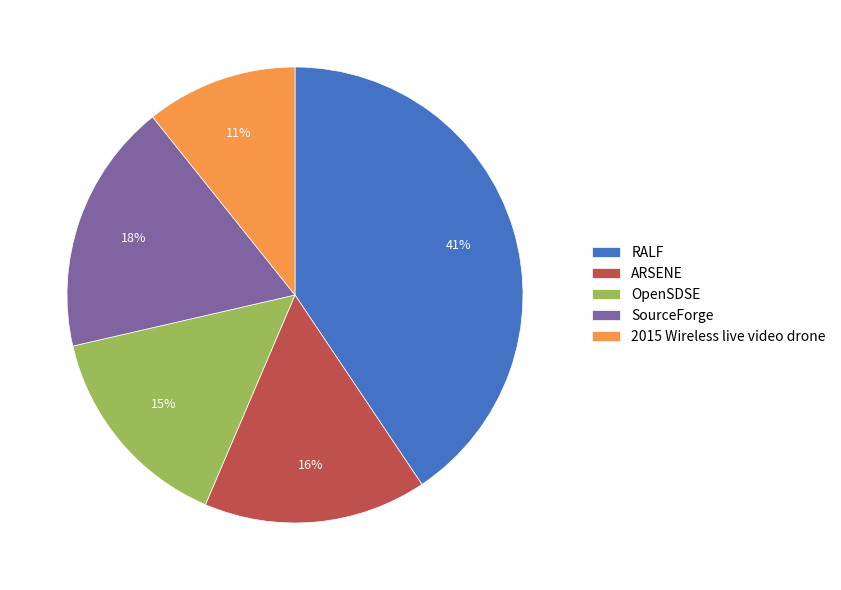

Is there any slice that represents more than half of the pie?

No